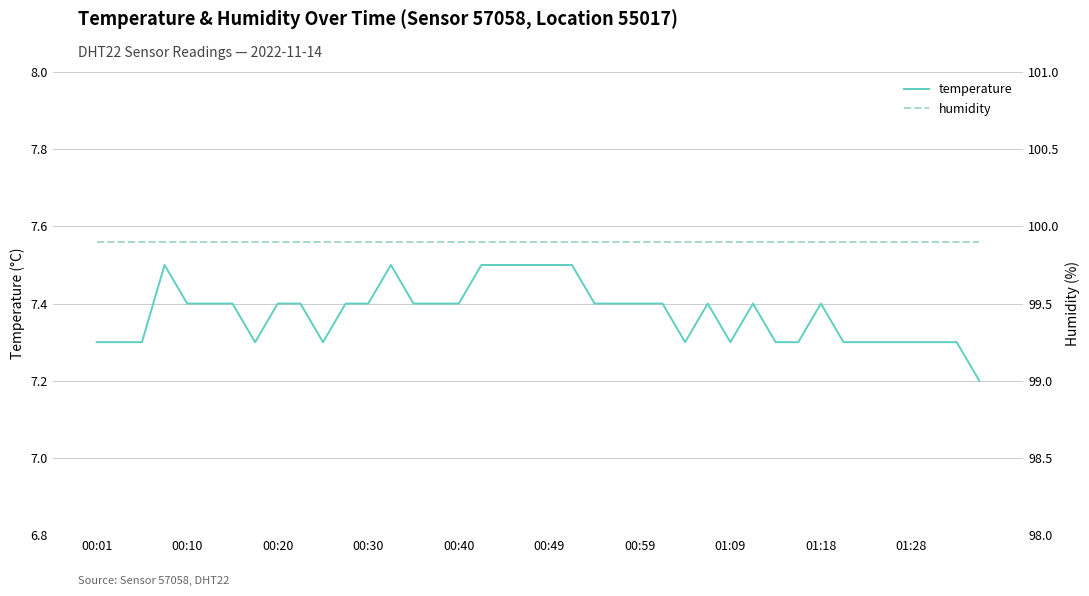

Rank the series by their average value, from lowest to highest.

temperature, humidity